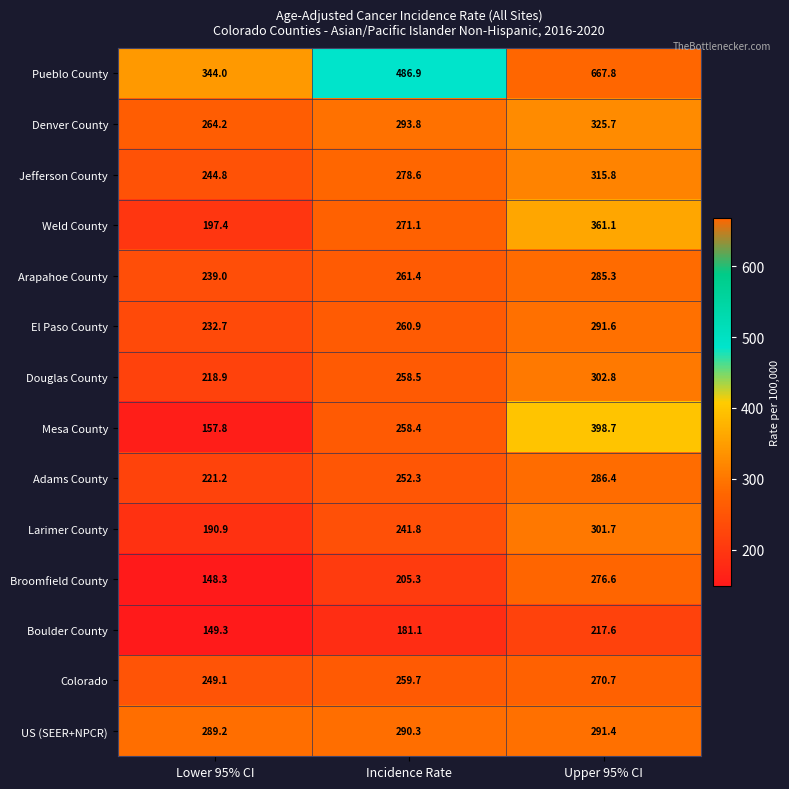

What is the difference between the highest and lowest values at Lower 95% CI?

195.7